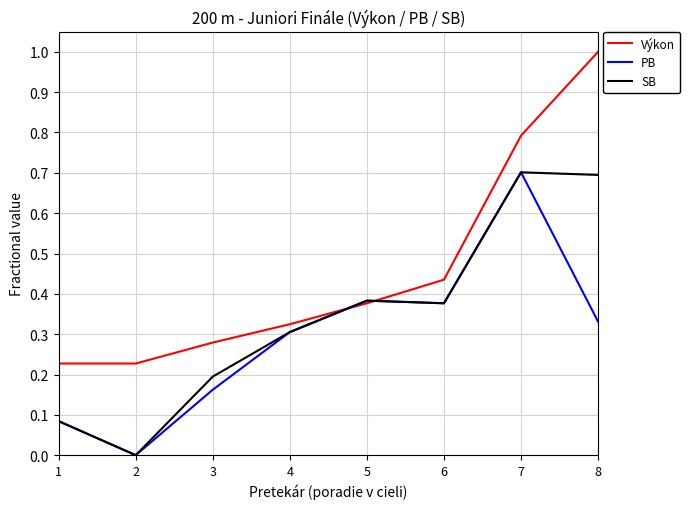

How many series are shown in this chart?

3